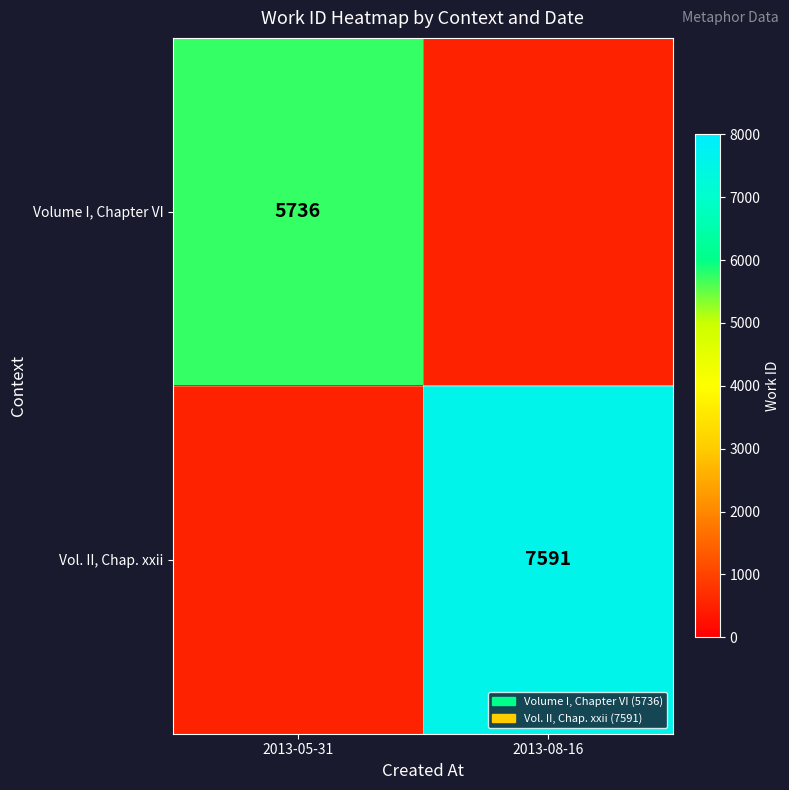

The Vol. II, Chap. xxii series shows 12783.6 at 2013-08-16. True or false?

False